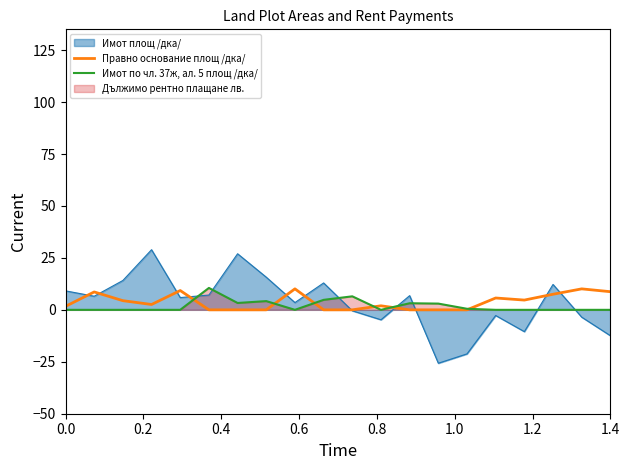

Rank the series by their average value, from highest to lowest.

Правно основание площ /дка/, Имот площ /дка/, Имот по чл. 37ж, ал. 5 площ /дка/